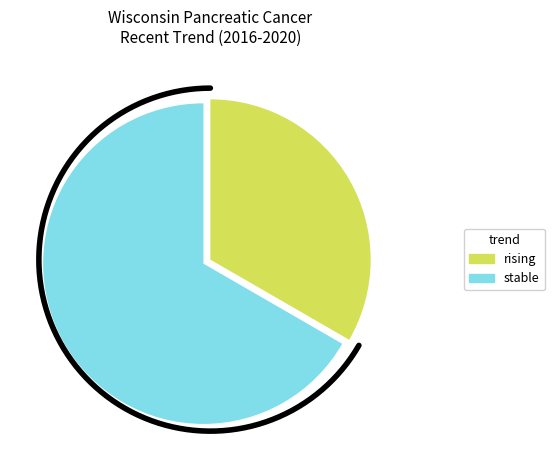

Rank the categories by value from highest to lowest.

stable, rising